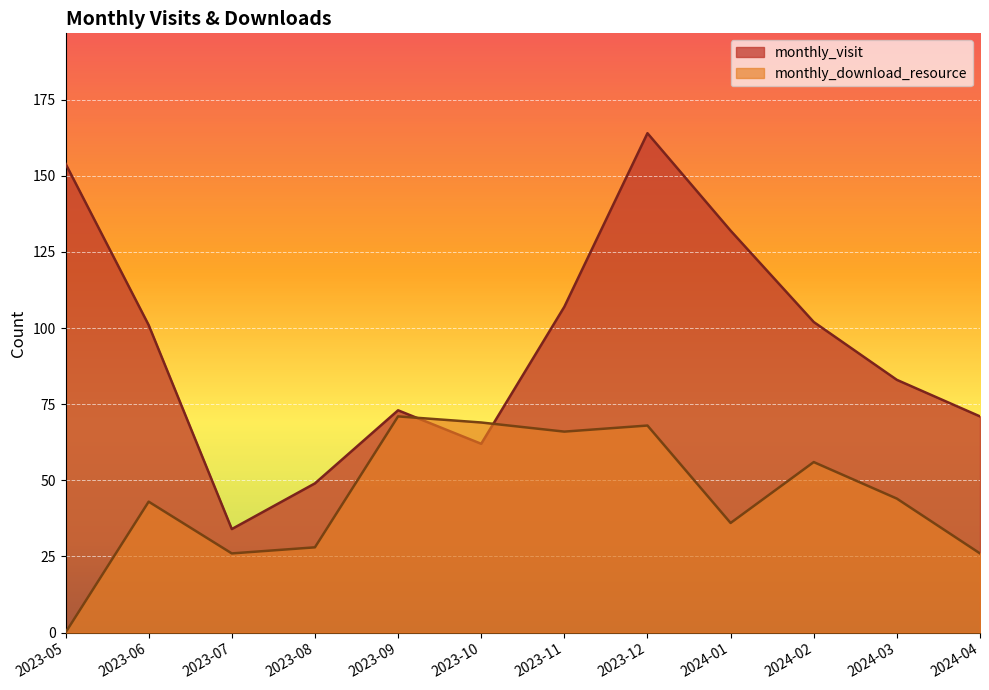

At which label does monthly_visit reach its peak?

2023-12